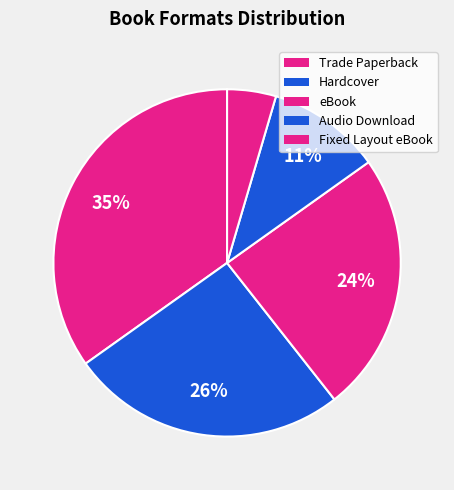

Rank the categories by value from lowest to highest.

Fixed Layout eBook, Audio Download, eBook, Hardcover, Trade Paperback